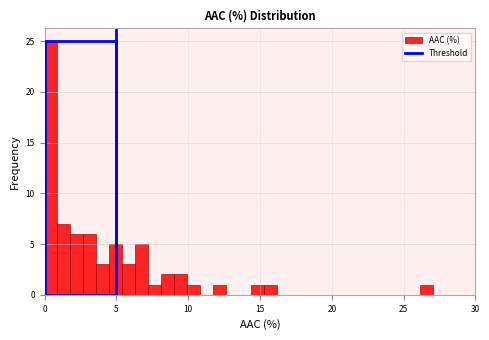

Read against the x-axis, roughly where is the centre of the tallest bar?

0.5